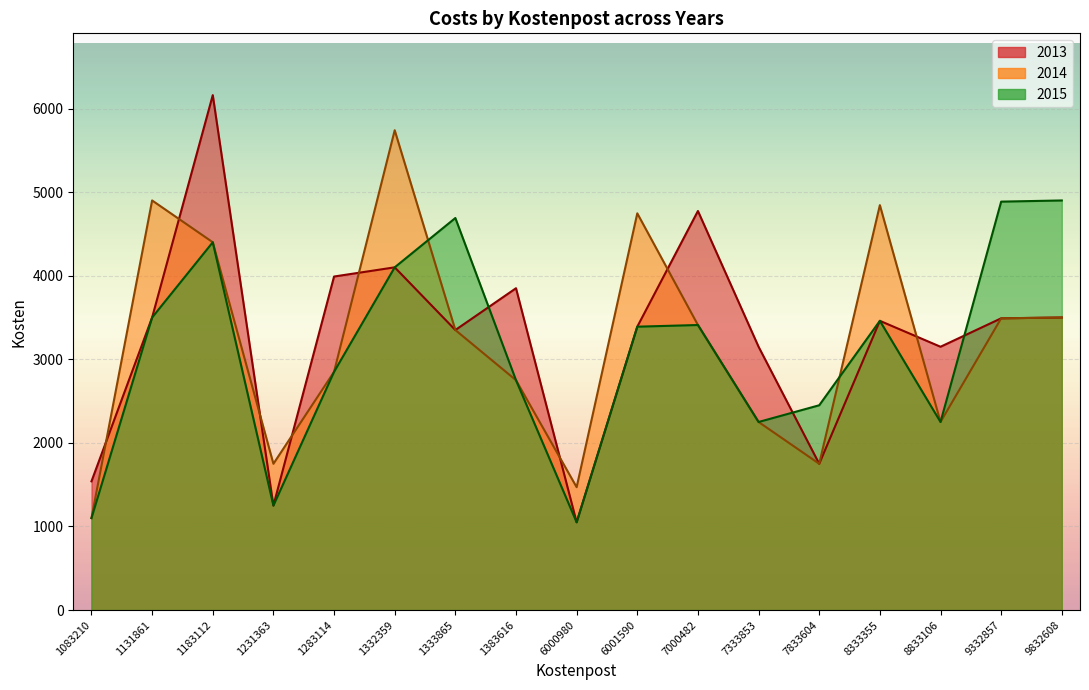

How many data points does each series have?

17